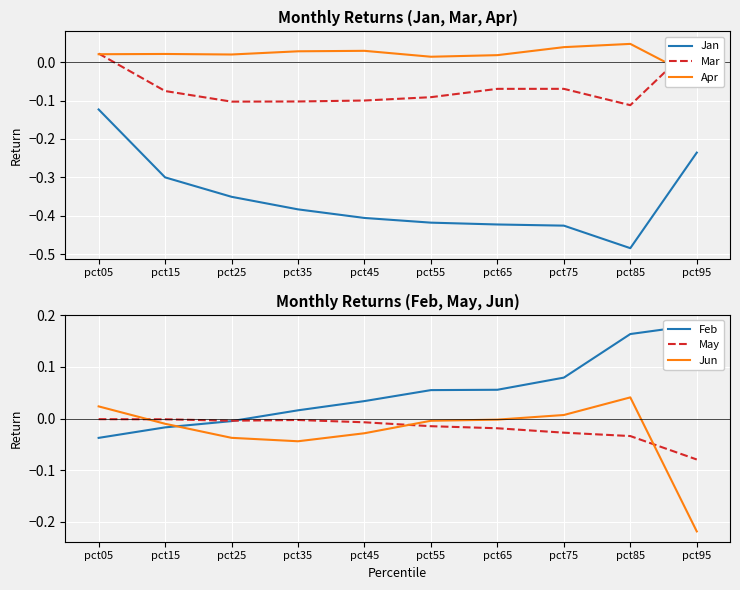

Is this an area chart (filled region under the line)?

No